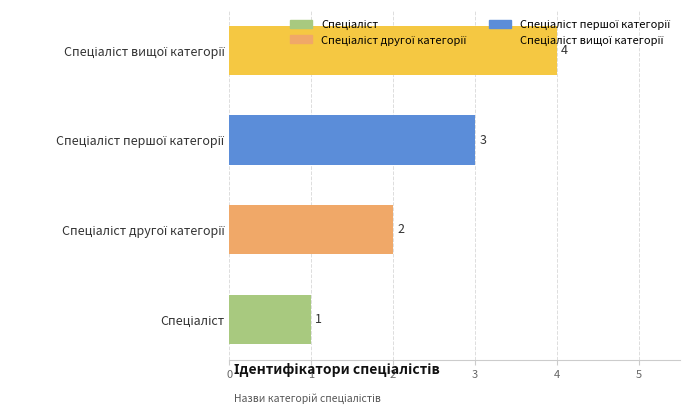

What is the smallest value displayed?

1